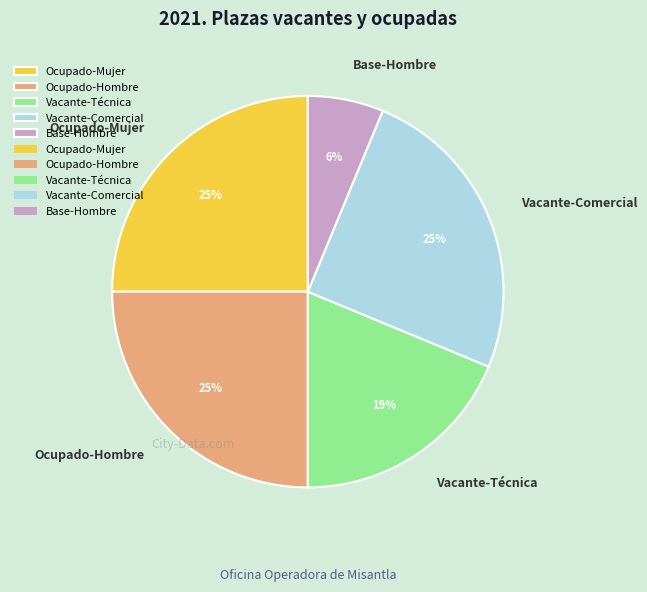

How many slices are in this pie chart?

5